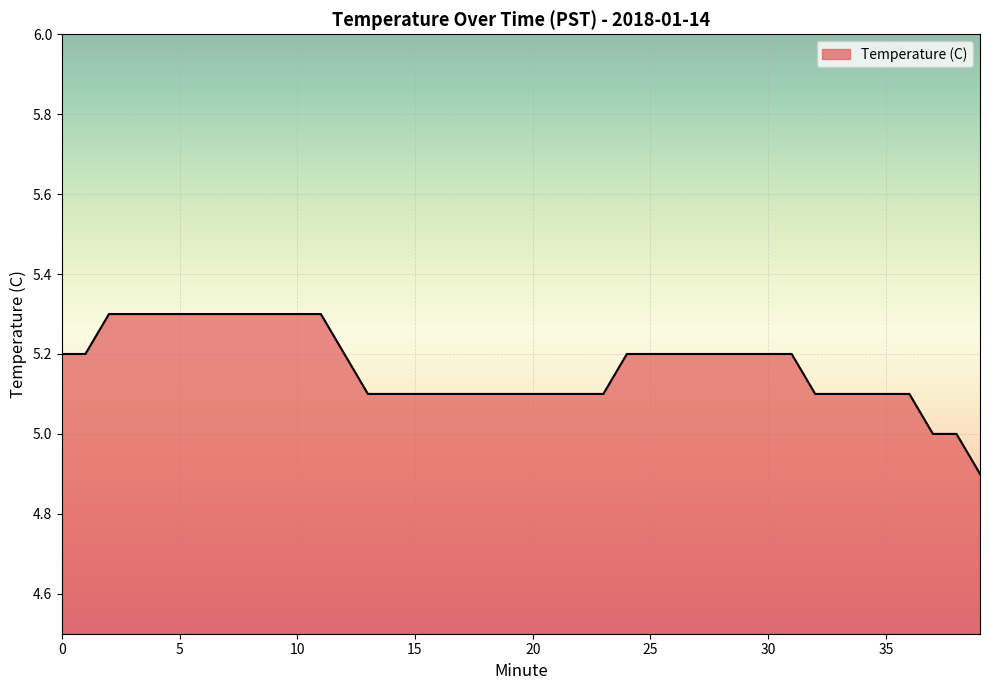

What is the greatest value displayed?

5.3